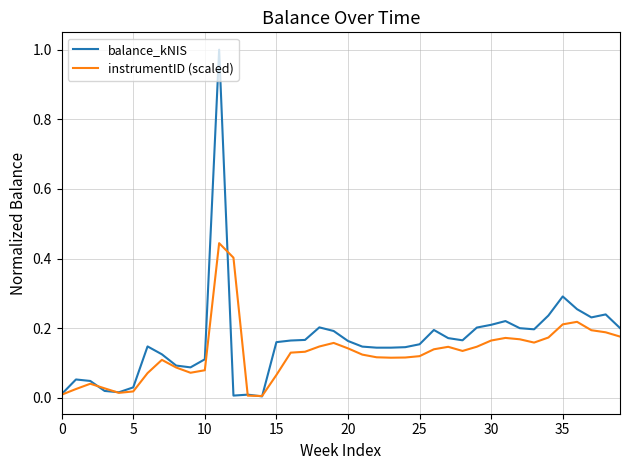

Which series has the largest range (max minus min)?

balance_kNIS